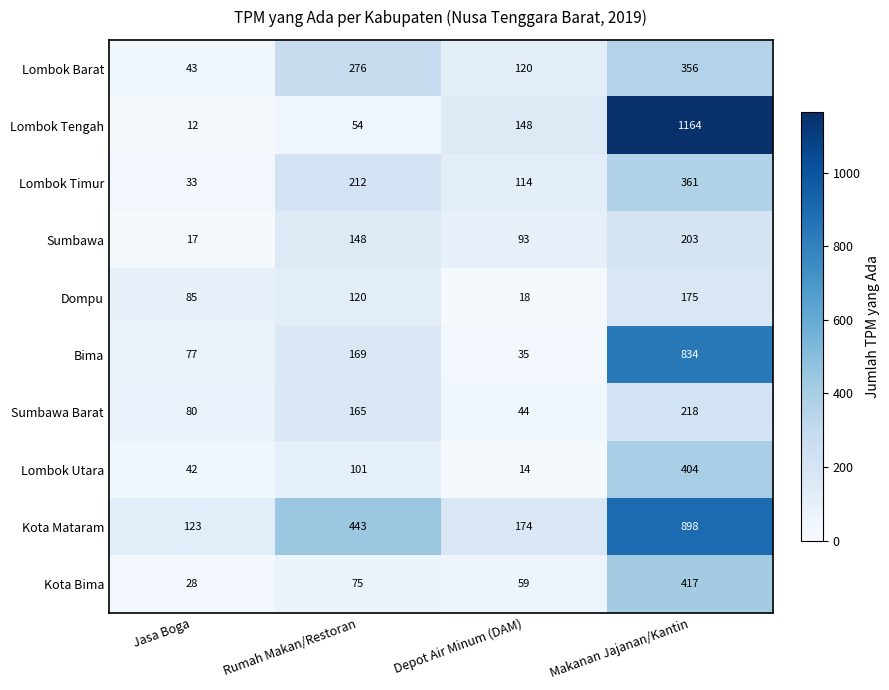

How many Sumbawa values are between 93 and 203?

3